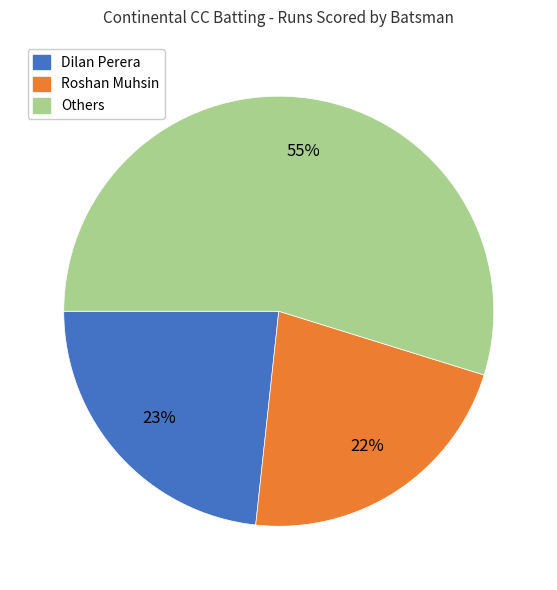

Does any single category account for the majority?

Yes